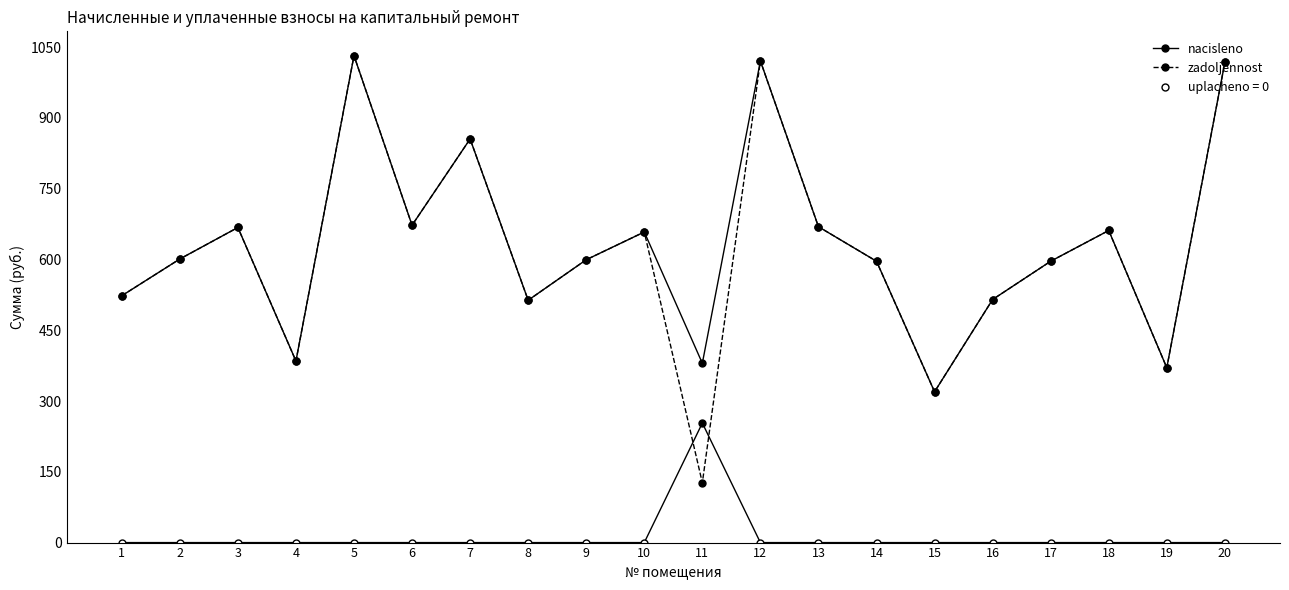

At how many categories does at least one series exceed 683?

4